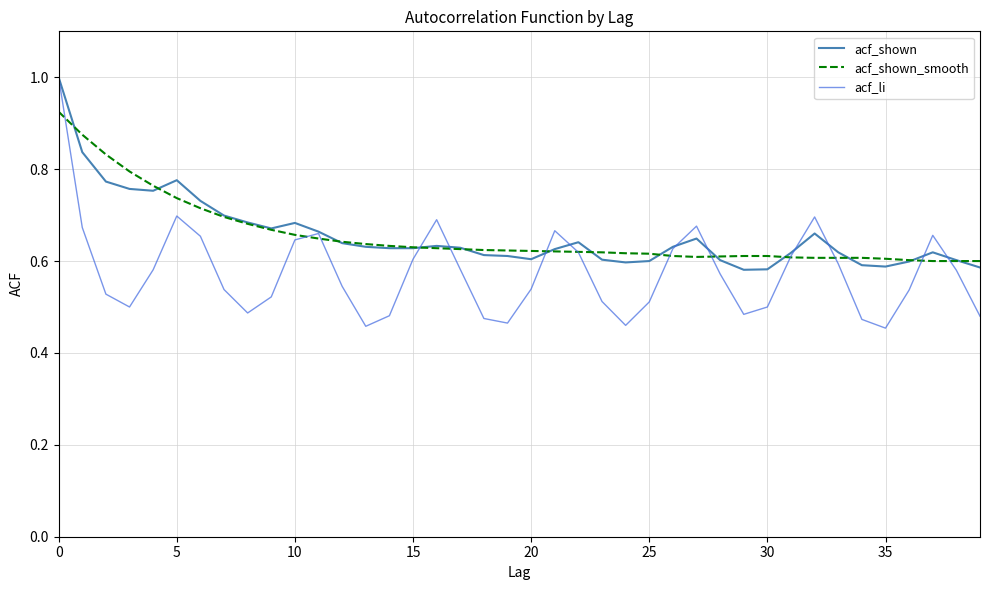

Which series has the largest range (max minus min)?

acf_li